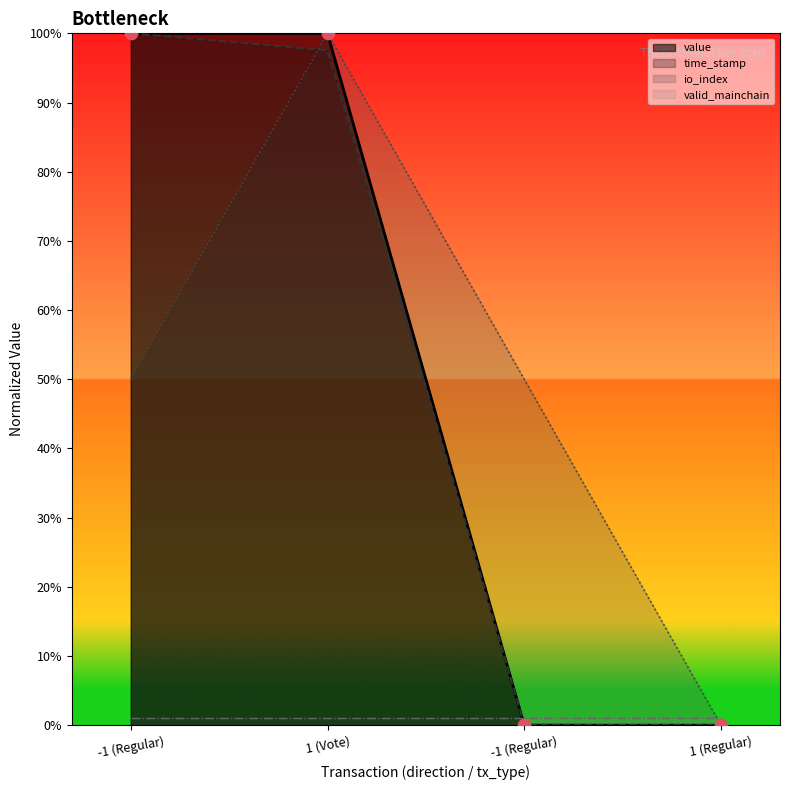

What is the total value across all series at 1 (Vote)?

297.5